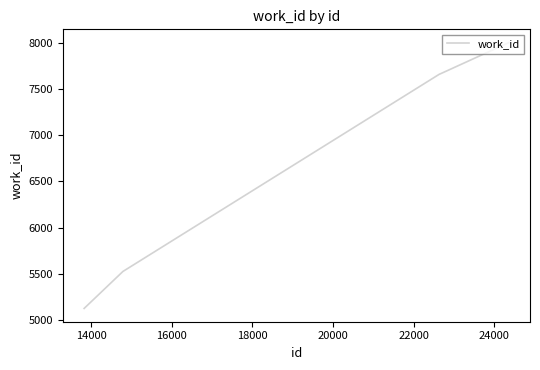

What is the difference between the maximum and minimum values?

2884